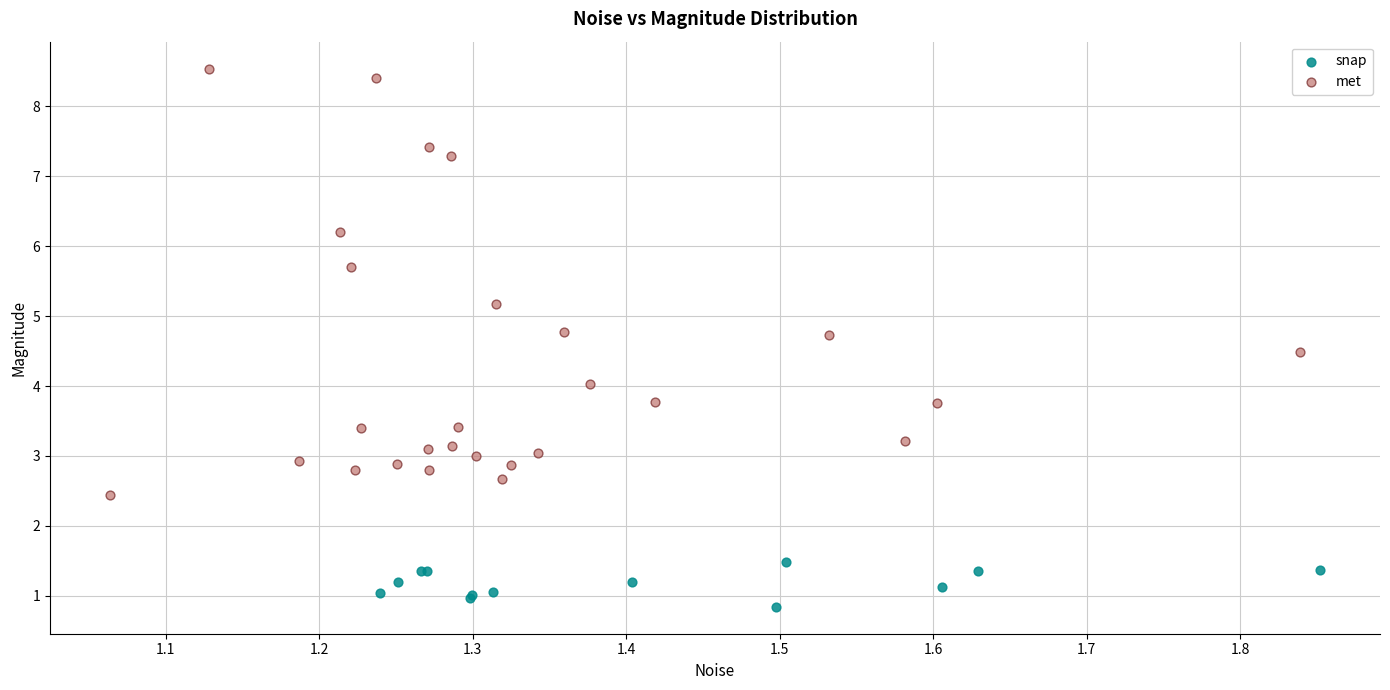

What are all the series names shown in the legend?

snap, met